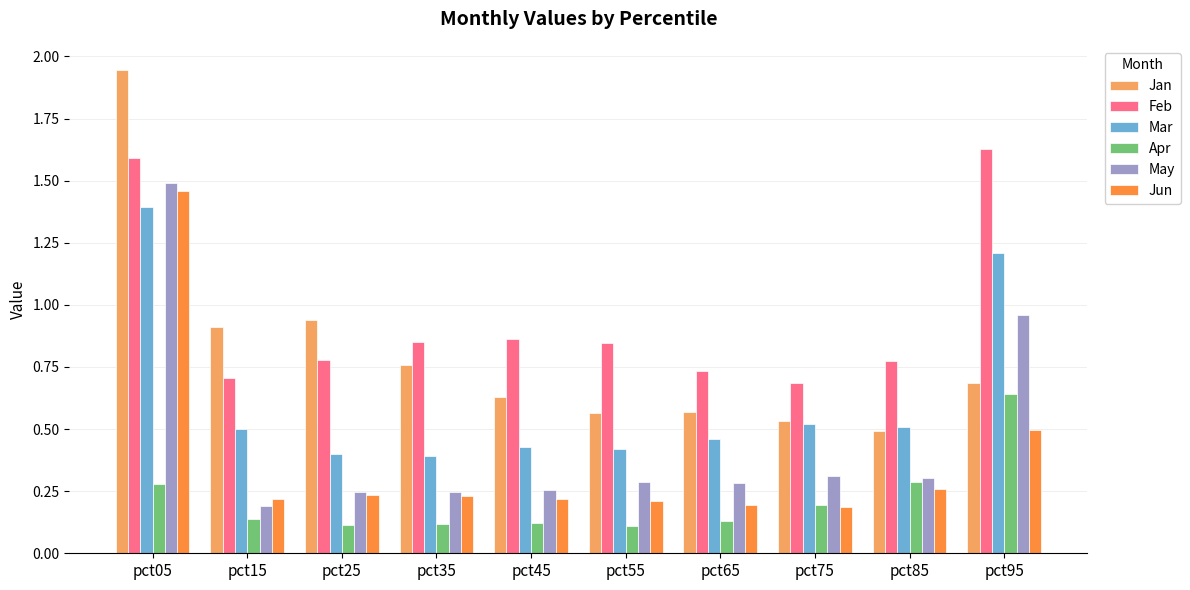

List the series in order of their peak value, highest first.

Jan, Feb, May, Jun, Mar, Apr